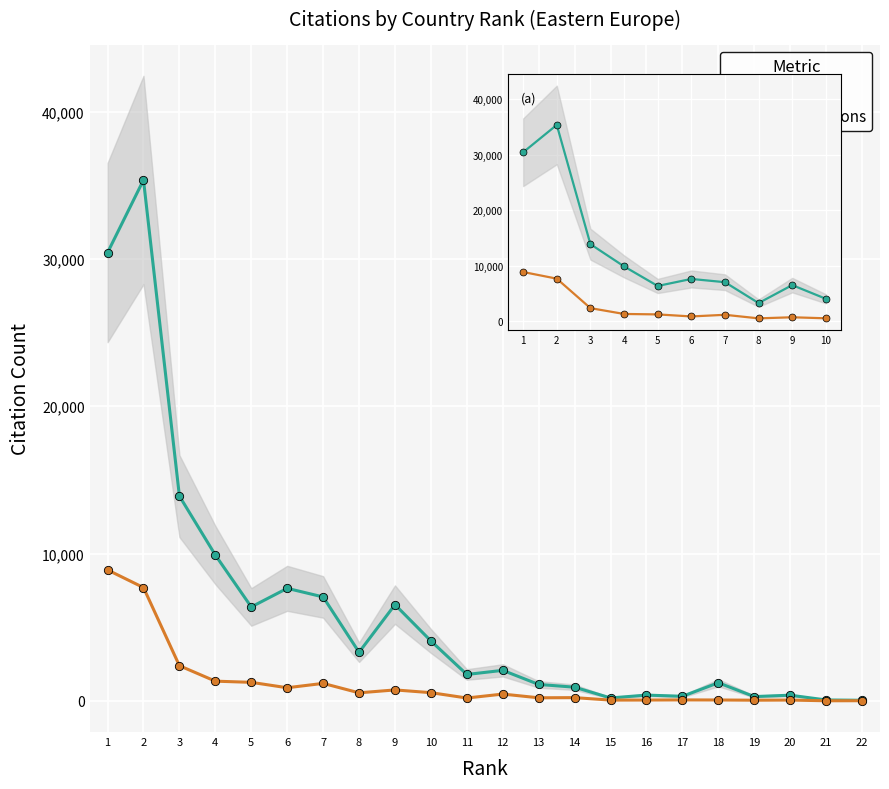

True or false: Self-citations and Citations cross at least once.

False